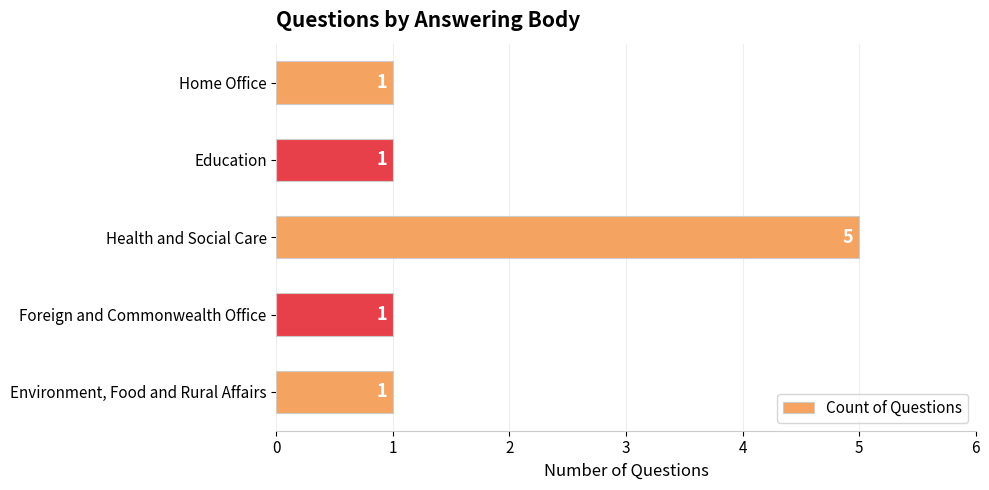

Count the values in the range 1 to 2.

4